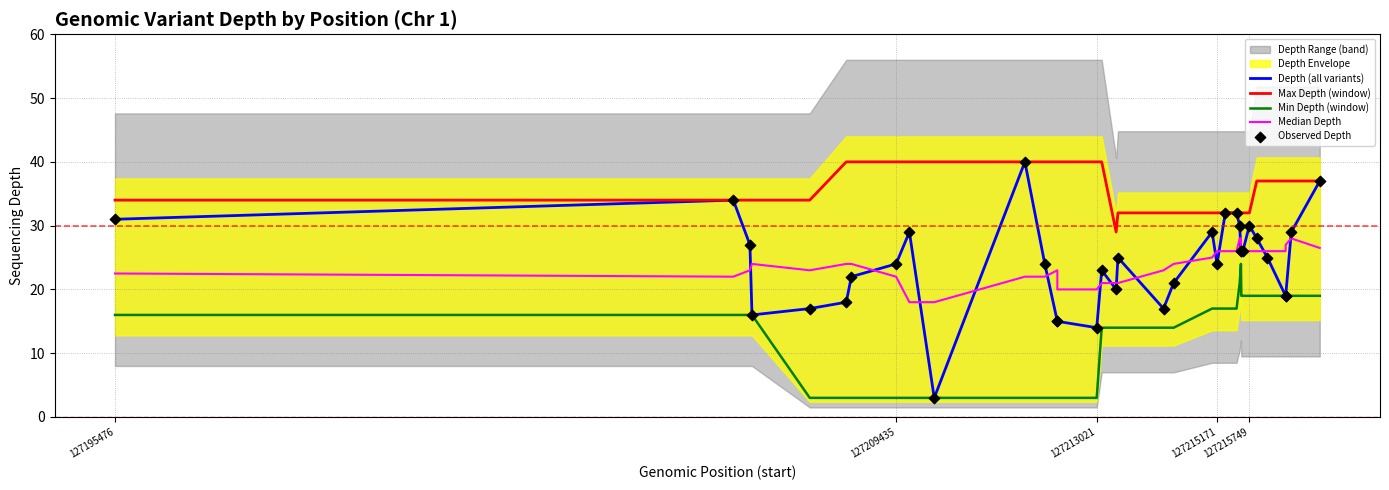

Is the value of Max Depth (window) at 22 greater than the value of Min Depth (window) at 21?

Yes